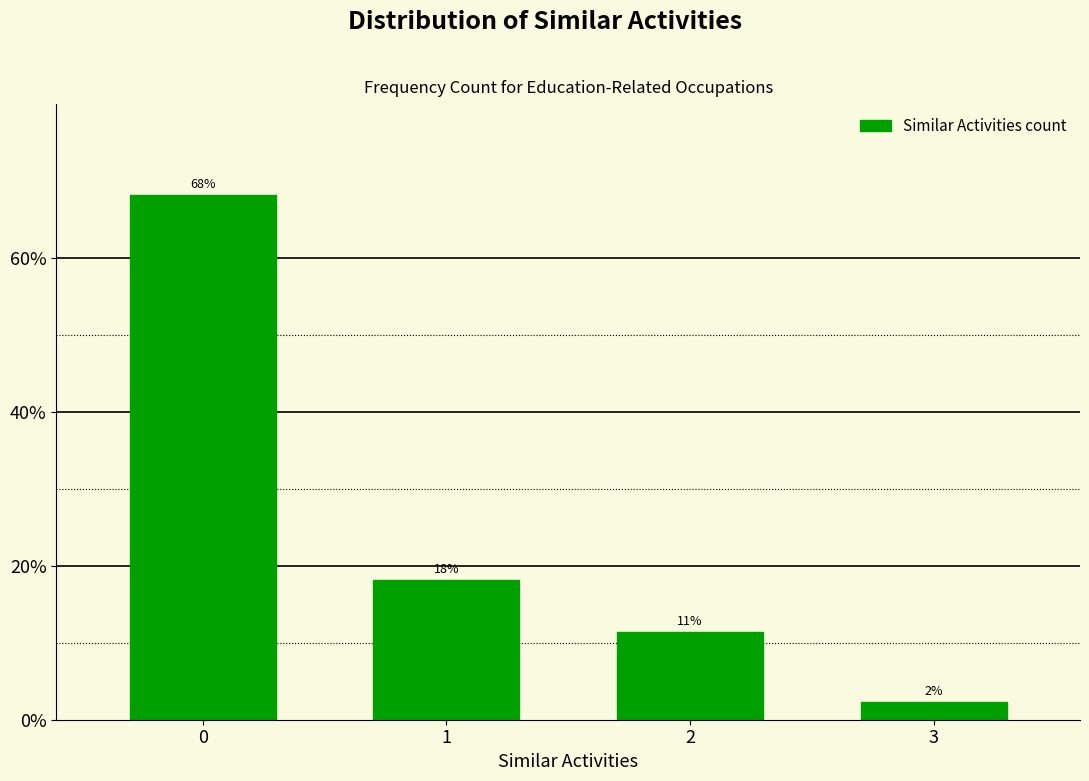

Does the chart contain any negative values?

No